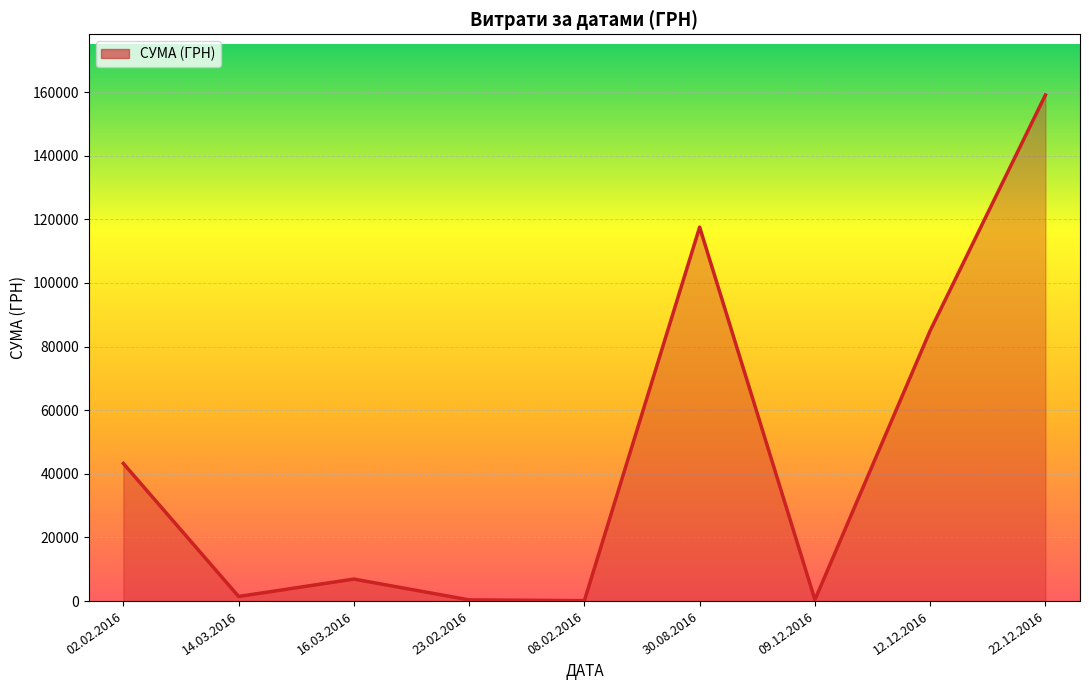

Read the value at 09.12.2016.

410.0